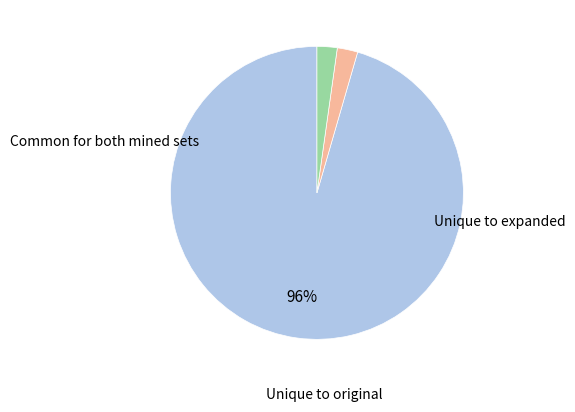

Does any single category account for the majority?

Yes